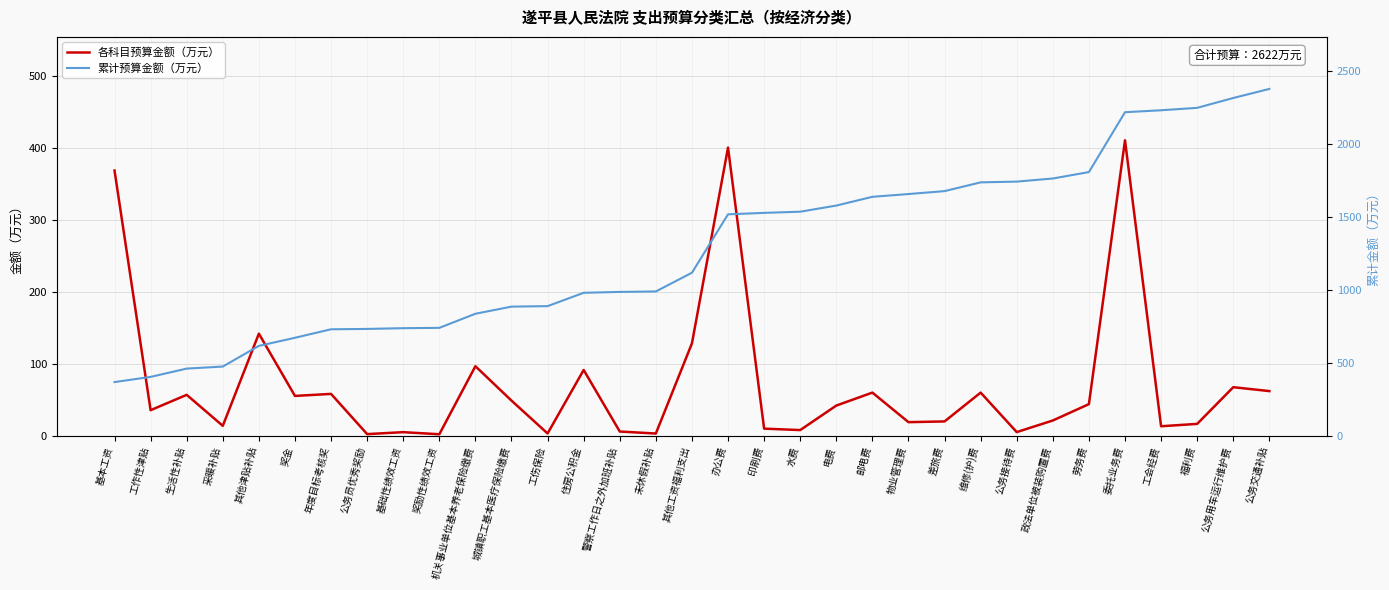

What is the sum of the 累计预算金额（万元） values at 工会经费 and 办公费?

3747.7